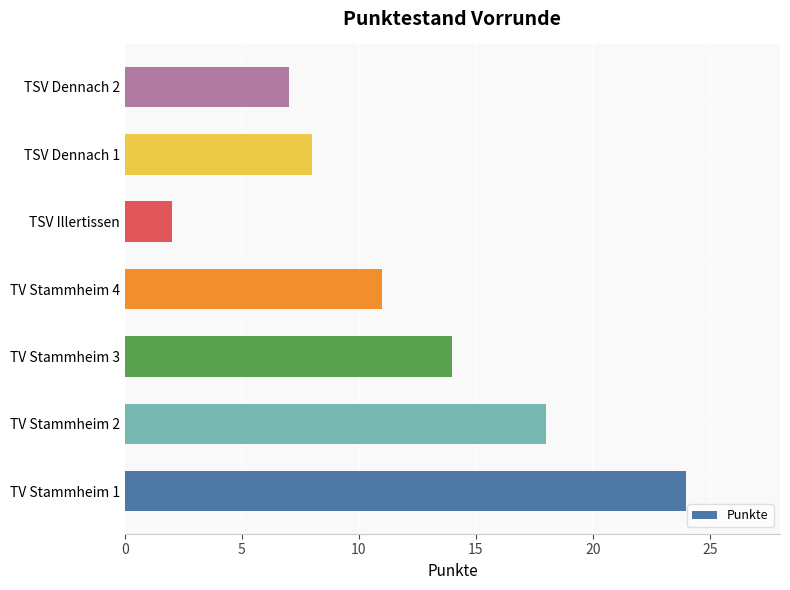

List the labels in order of value, smallest first.

TSV Illertissen, TSV Dennach 2, TSV Dennach 1, TV Stammheim 4, TV Stammheim 3, TV Stammheim 2, TV Stammheim 1